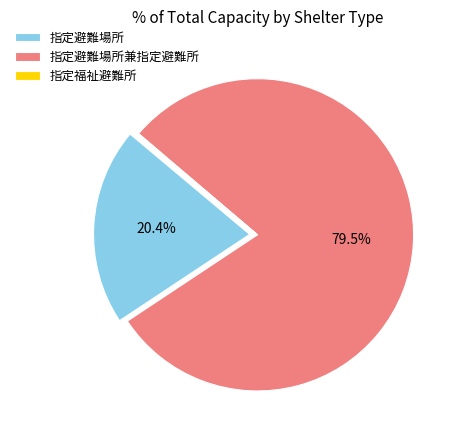

Does any single category account for the majority?

Yes